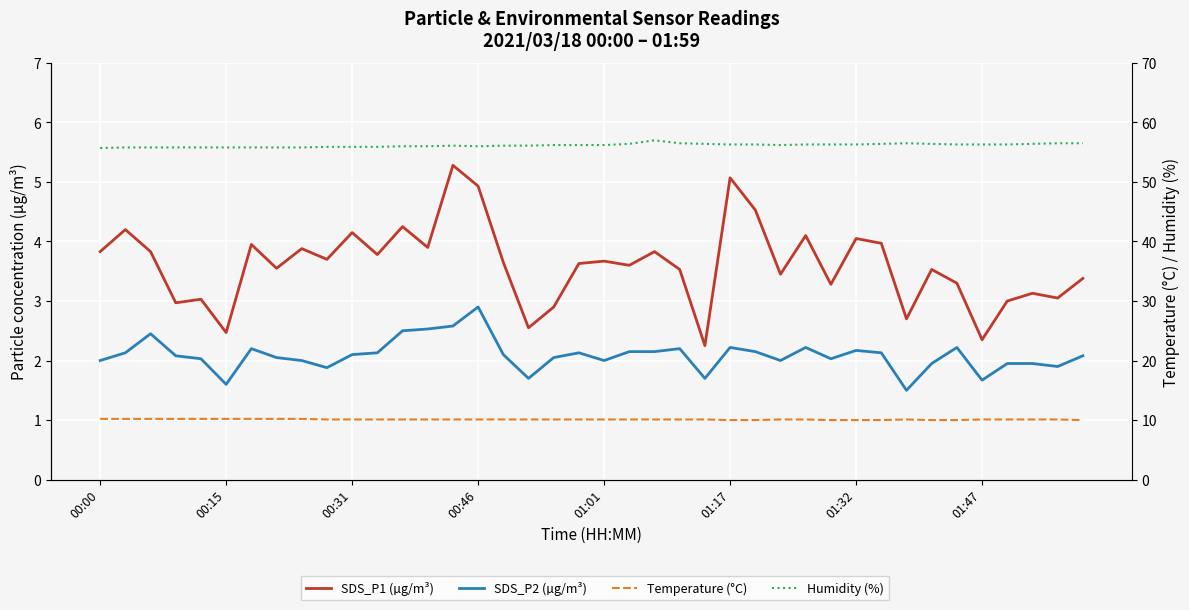

Reading left to right, transcribe all the data shown in this chart.

SDS_P1 (µg/m³): 3.8	4.2	3.8	3.0	3.0	2.5	4.0	3.5	3.9	3.7	4.2	3.8	4.2	3.9	5.3	4.9	3.6	2.5	2.9	3.6	3.7	3.6	3.8	3.5	2.2	5.1	4.5	3.5	4.1	3.3	4.0	4.0	2.7	3.5	3.3	2.4	3.0	3.1	3.0	3.4
SDS_P2 (µg/m³): 2.0	2.1	2.5	2.1	2.0	1.6	2.2	2.0	2.0	1.9	2.1	2.1	2.5	2.5	2.6	2.9	2.1	1.7	2.0	2.1	2.0	2.1	2.1	2.2	1.7	2.2	2.1	2.0	2.2	2.0	2.2	2.1	1.5	1.9	2.2	1.7	1.9	1.9	1.9	2.1
Temperature (°C): 10.2	10.2	10.2	10.2	10.2	10.2	10.2	10.2	10.2	10.1	10.1	10.1	10.1	10.1	10.1	10.1	10.1	10.1	10.1	10.1	10.1	10.1	10.1	10.1	10.1	10.0	10.0	10.1	10.1	10.0	10.0	10.0	10.1	10.0	10.0	10.1	10.1	10.1	10.1	10.0
Humidity (%): 55.7	55.8	55.8	55.8	55.8	55.8	55.8	55.8	55.8	55.9	55.9	55.9	56.0	56.0	56.1	56.0	56.1	56.1	56.2	56.2	56.2	56.4	57.0	56.5	56.4	56.3	56.3	56.2	56.3	56.3	56.3	56.4	56.5	56.4	56.3	56.3	56.3	56.4	56.5	56.5